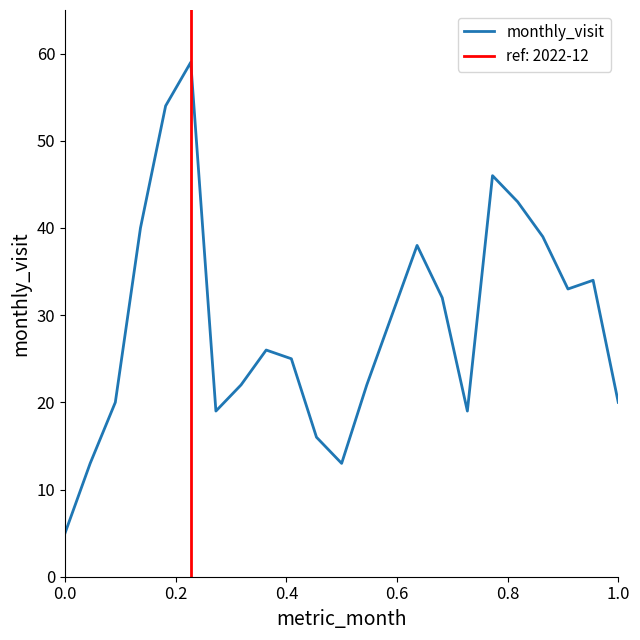

Count the number of categories in the chart.

23